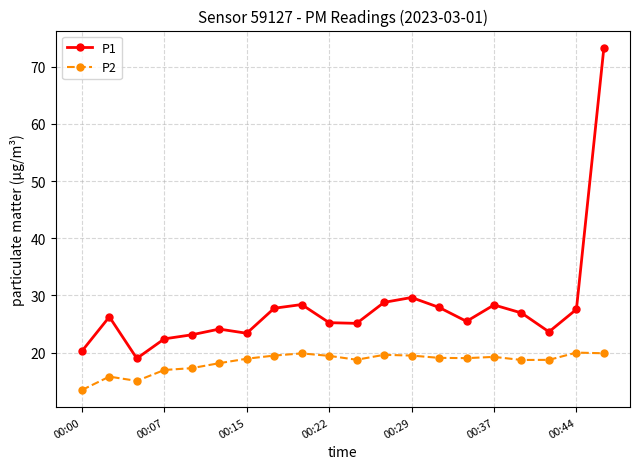

Which series has the widest spread of values?

P1